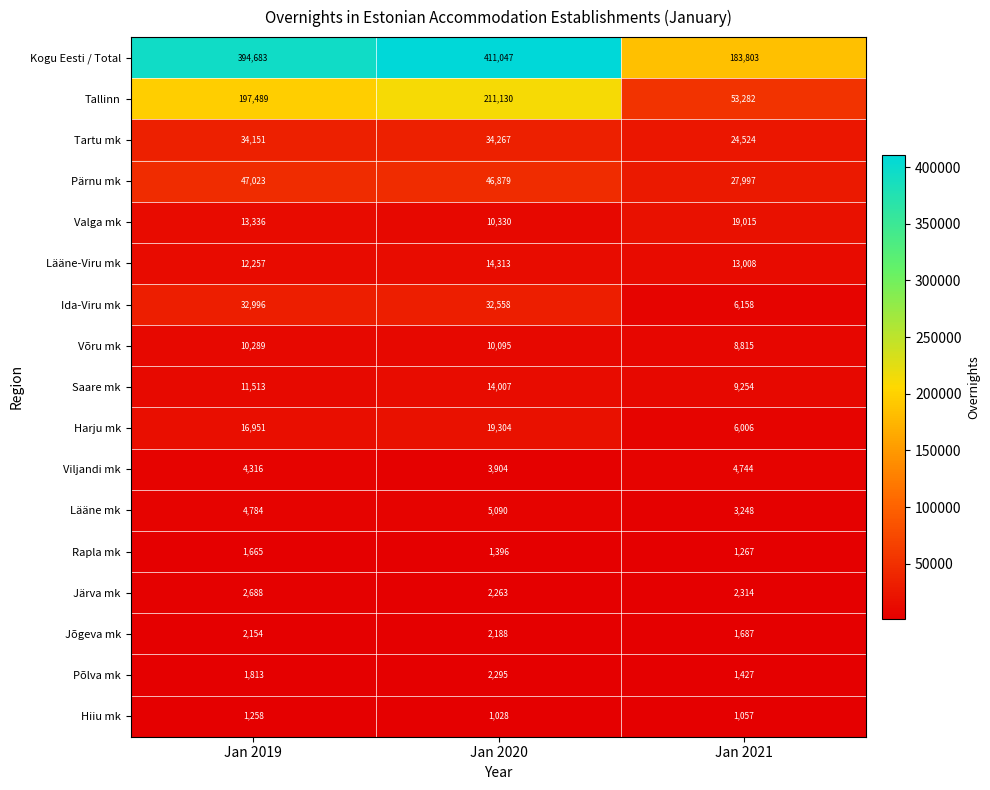

How many categories are shown in the chart?

3